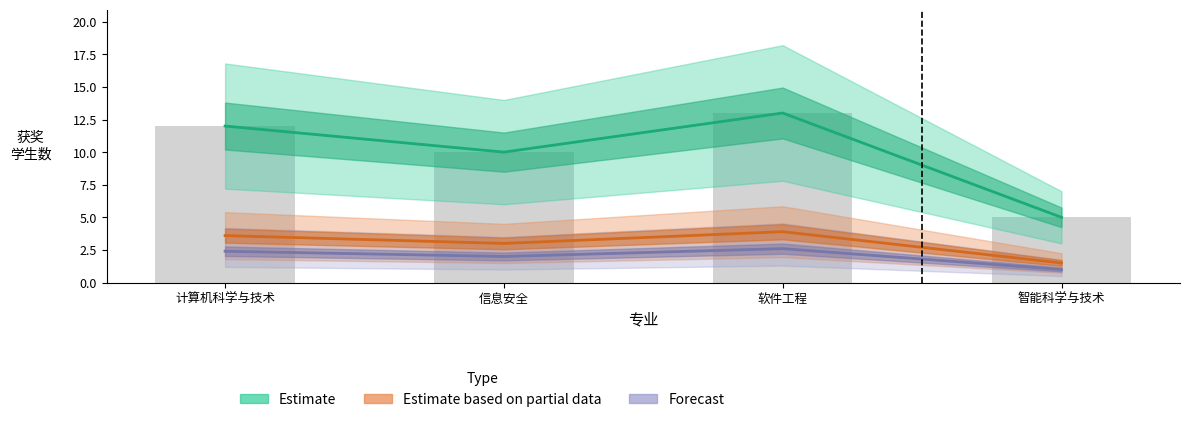

Reading left to right, transcribe all the data shown in this chart.

Estimate: 12.0	10.0	13.0	5.0
Estimate based on partial data: 3.6	3.0	3.9	1.5
Forecast: 2.4	2.0	2.6	1.0